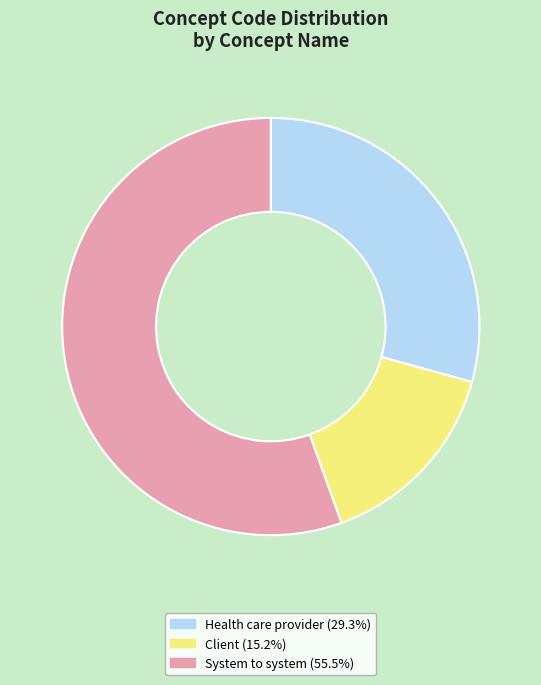

Is there a majority slice in this chart?

Yes